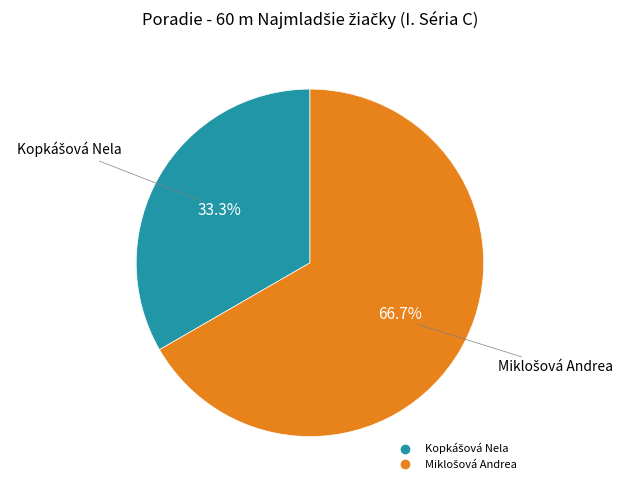

Is there a majority slice in this chart?

Yes